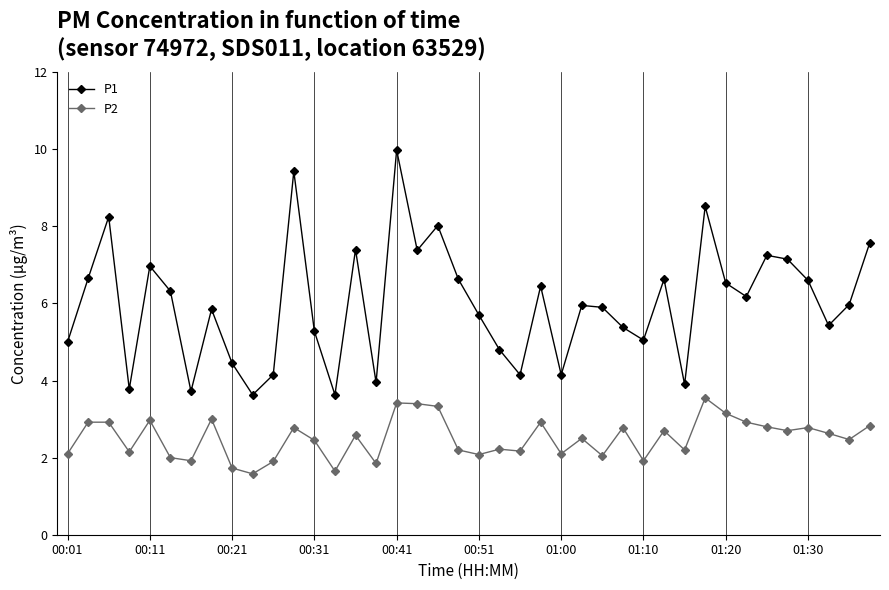

What is the greatest value displayed?

10.0